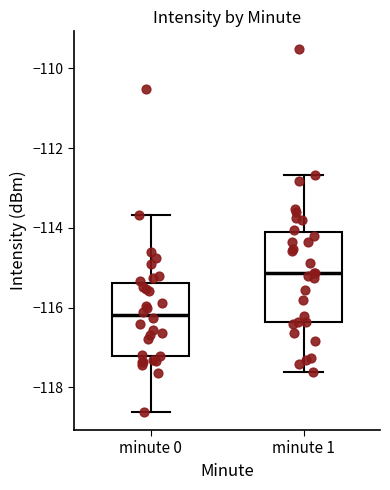

Reading left to right, read every box against the y-axis: the position of its median line, the range the box covers, and the ends of its whiskers. The values are not printed on the chart, so give them approximately, as read against the axis.

minute 0: median -116.2, box -117.2 to -115.4, whiskers -118.6 to -113.6
minute 1: median -115.2, box -116.4 to -114.0, whiskers -117.6 to -112.6